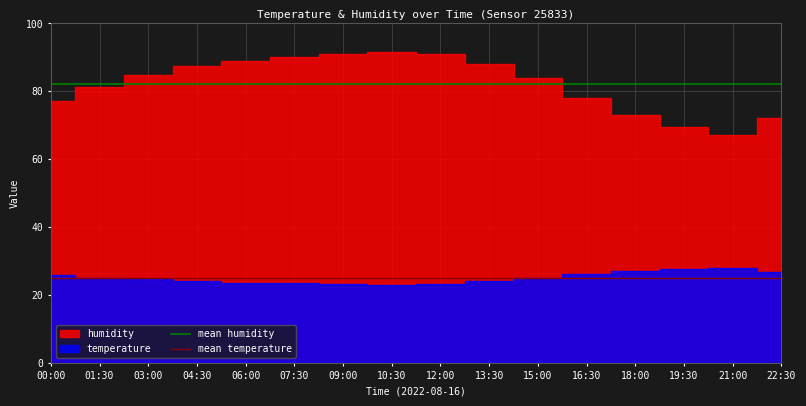

What is the label of the 1st point from the left?

00:00